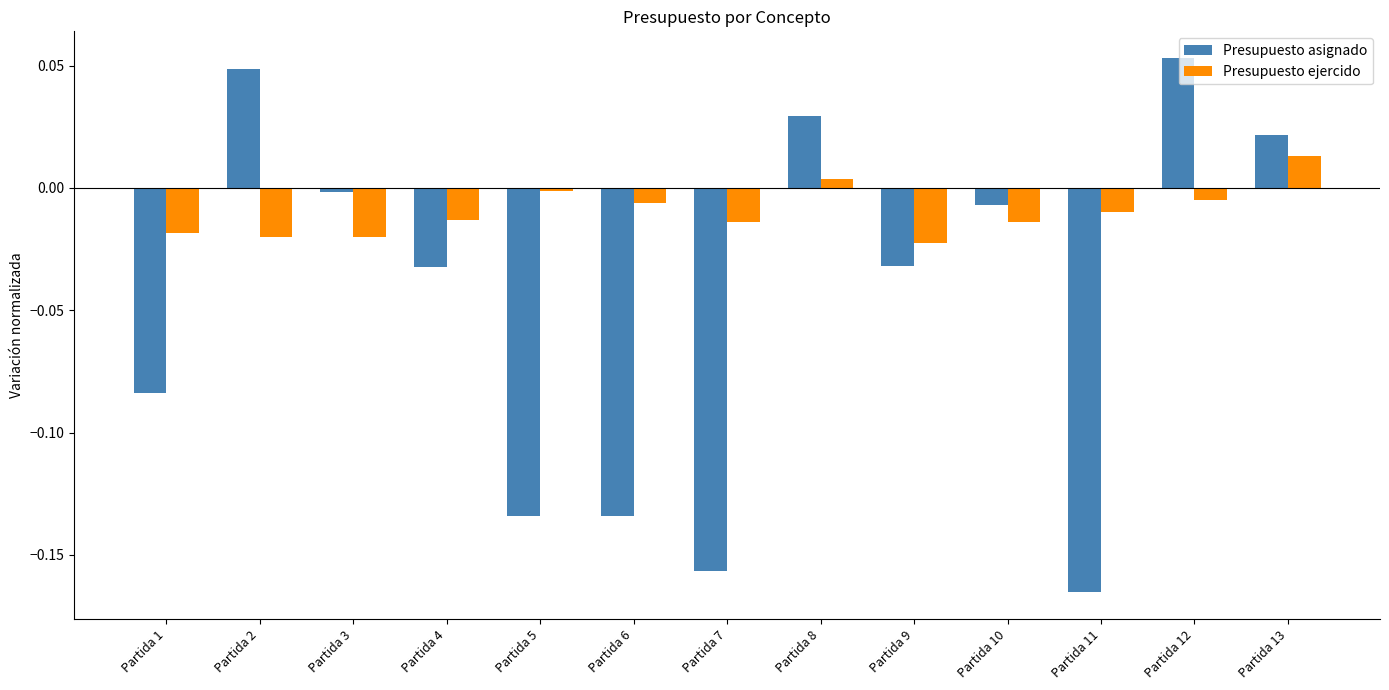

At how many categories does at least one series exceed 0?

4